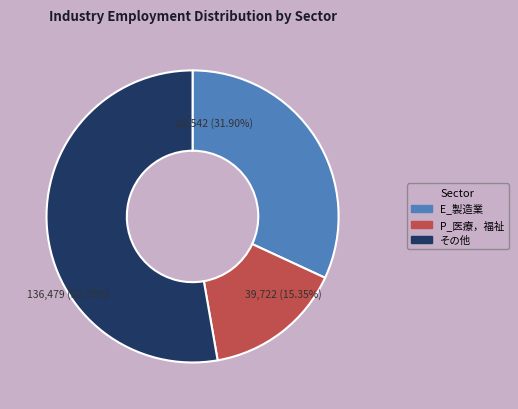

Does P_医療，福祉 account for over 50% of the chart?

No